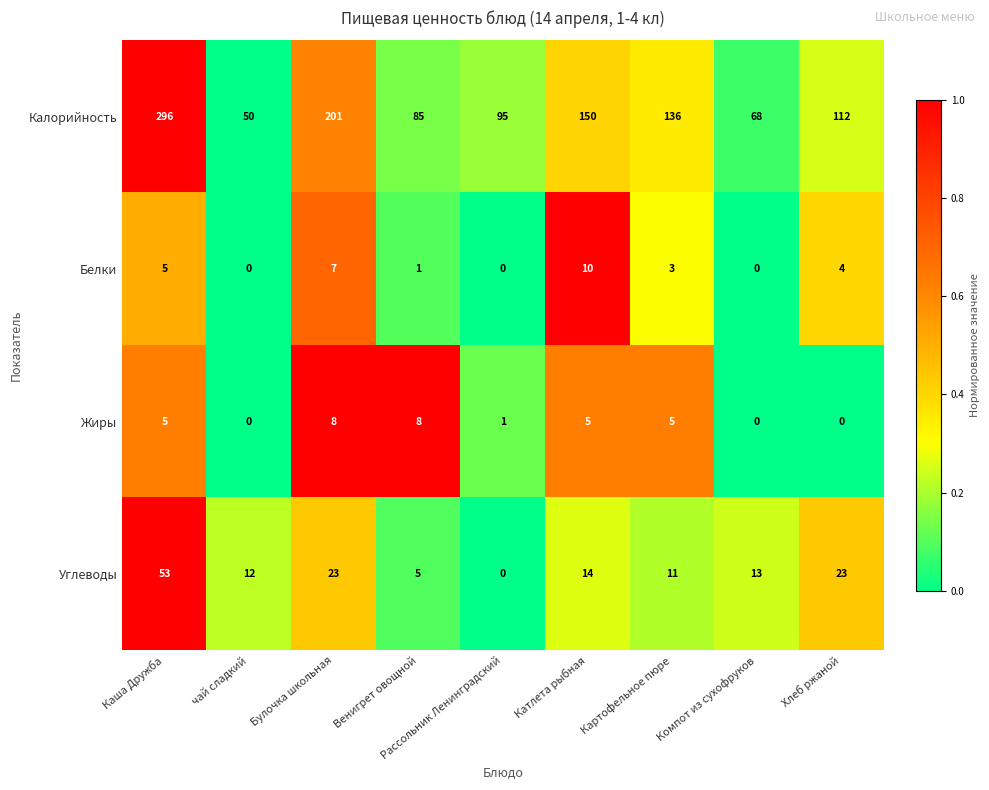

What is the difference between the highest and lowest values at Хлеб ржаной?

112